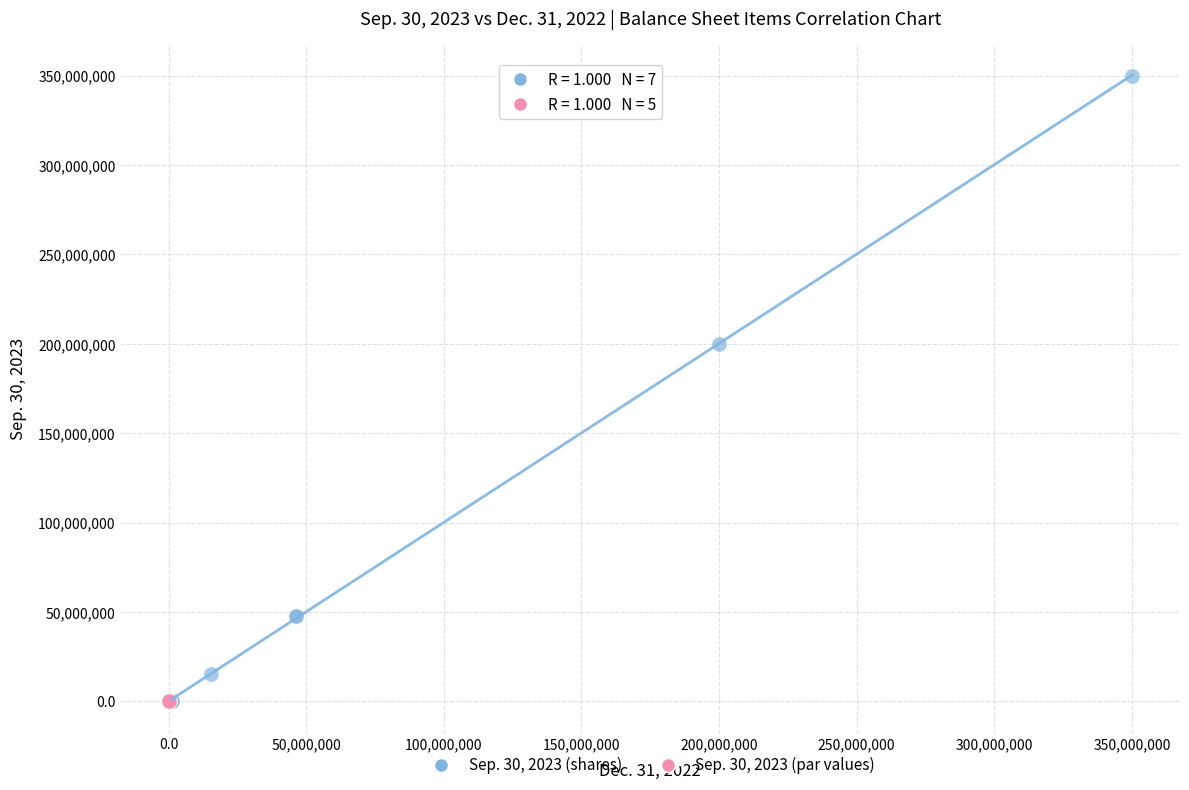

Which series has the largest Y range (max minus min)?

Sep. 30, 2023 (shares)